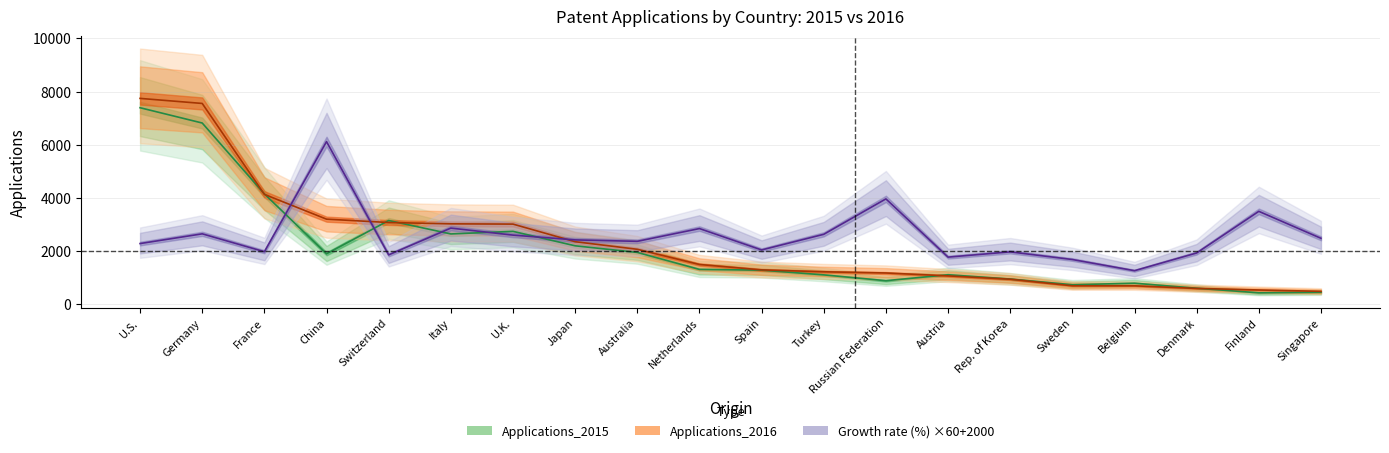

The value of Applications_2015 at U.K. is 2741. True or false?

True